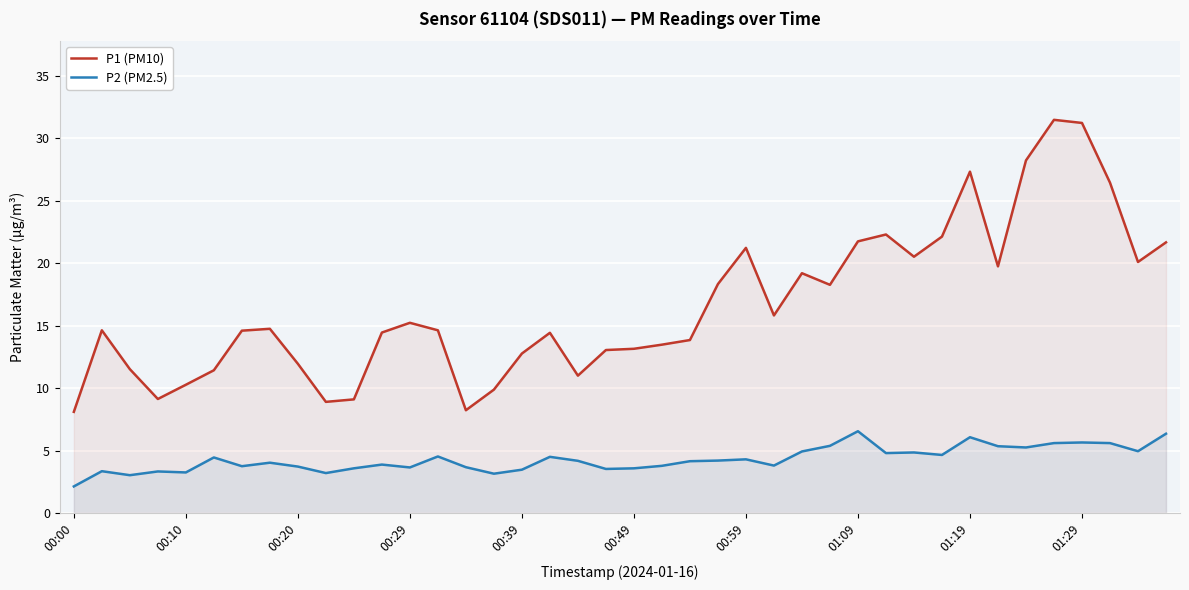

True or false: P2 (PM2.5) and P1 (PM10) cross at least once.

False